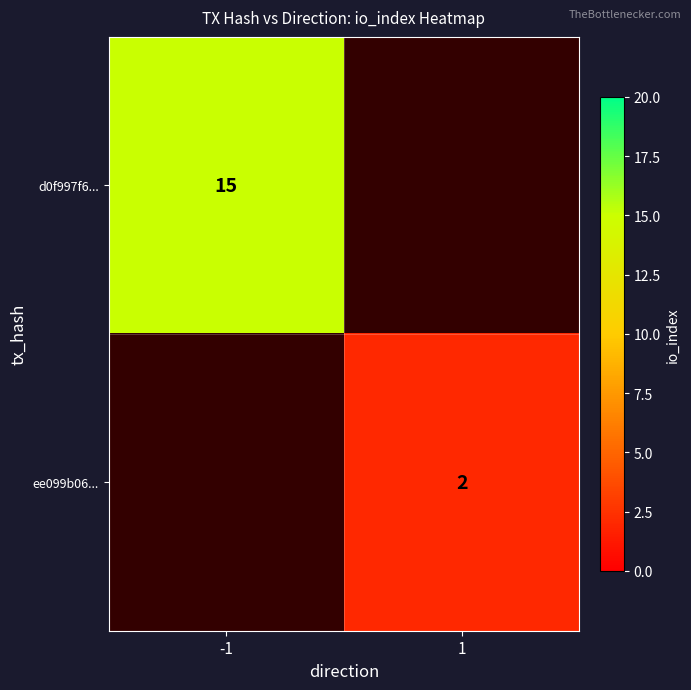

The ee099b06... series shows 1 at 1. True or false?

False